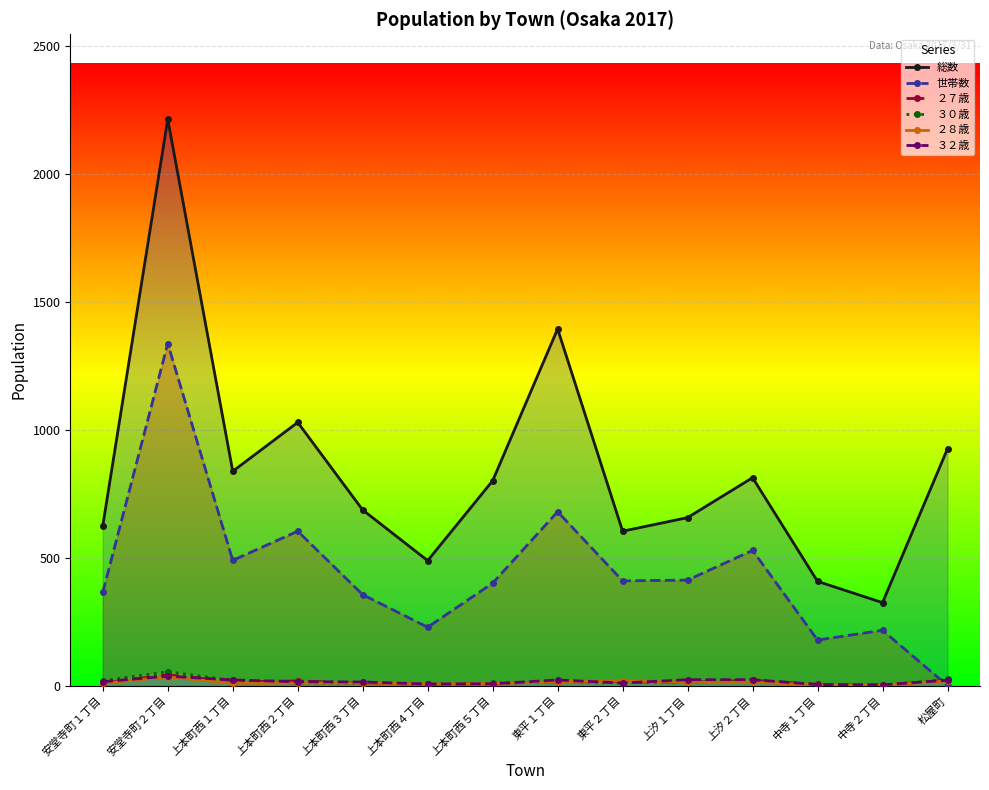

At how many categories does at least one series exceed 1469?

1